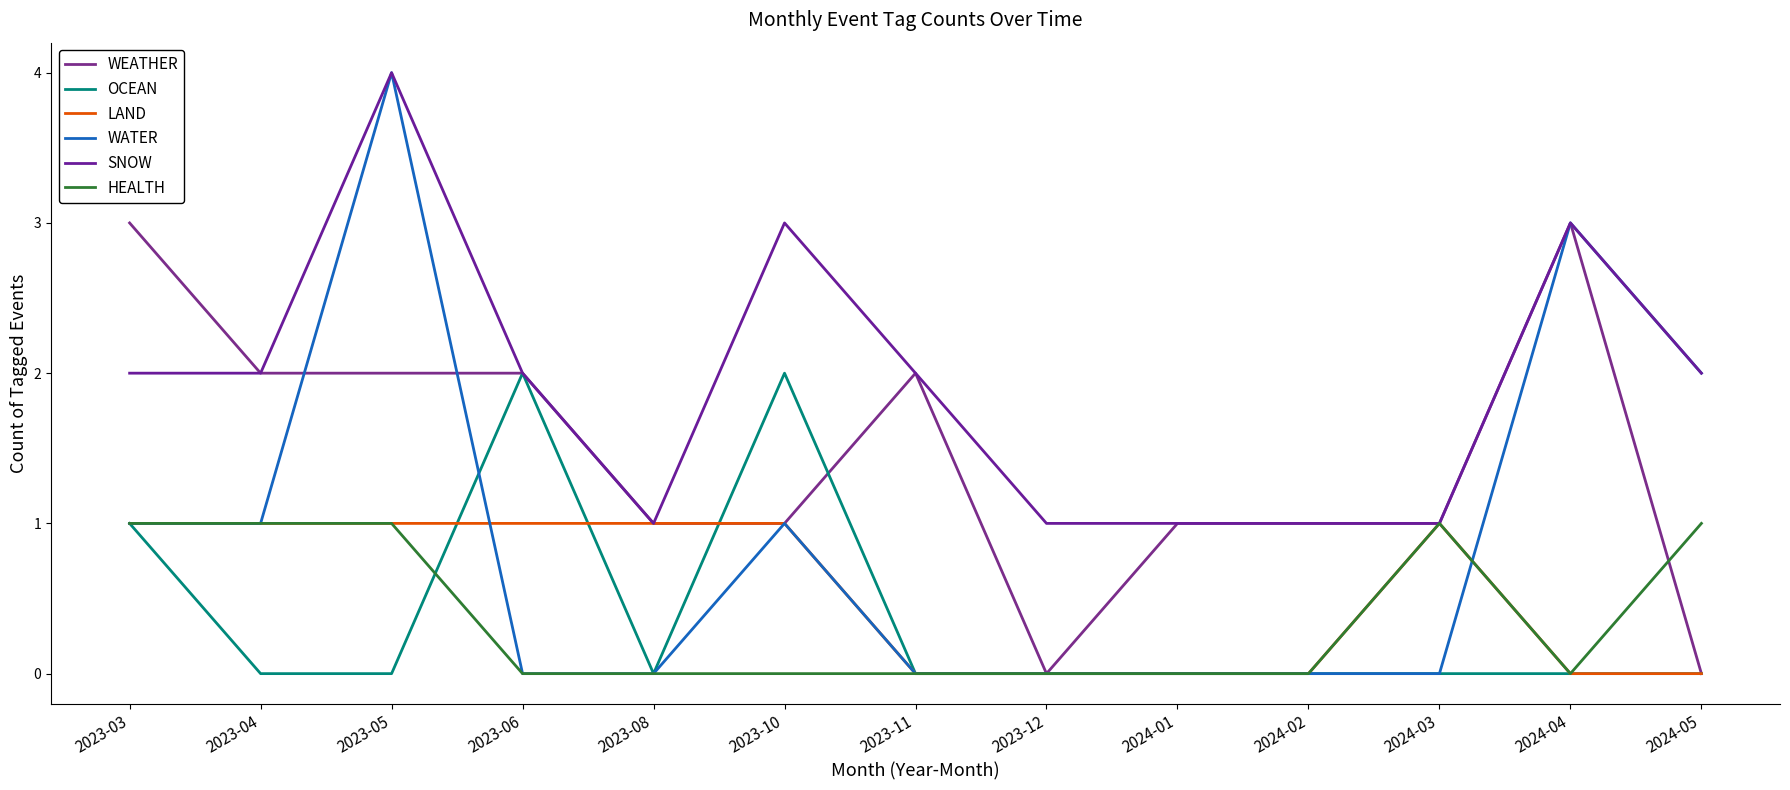

True or false: WEATHER and SNOW cross at least once.

False